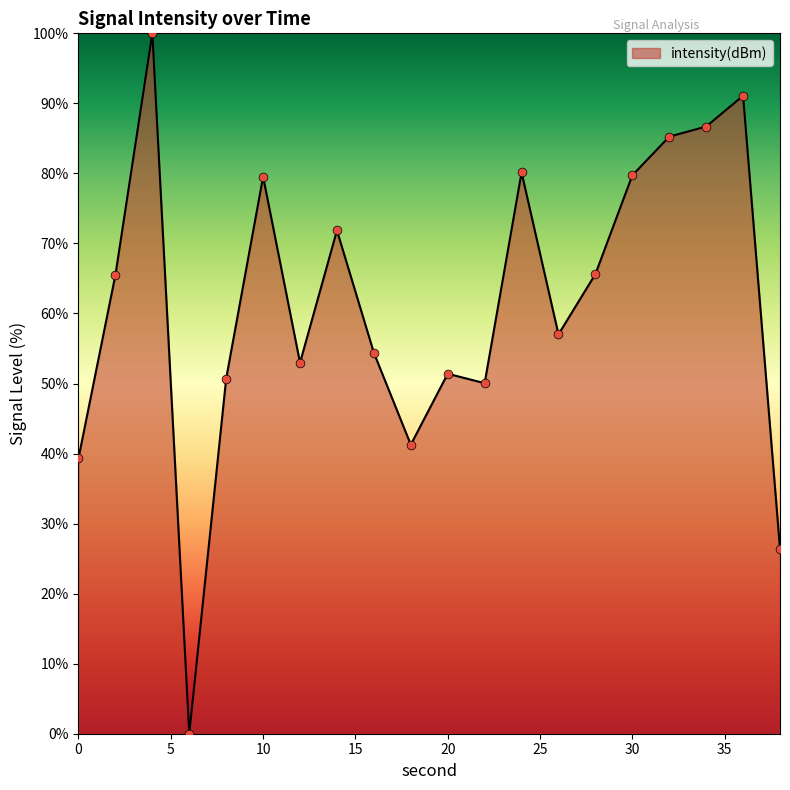

What is the difference between the maximum and minimum values?

100.0